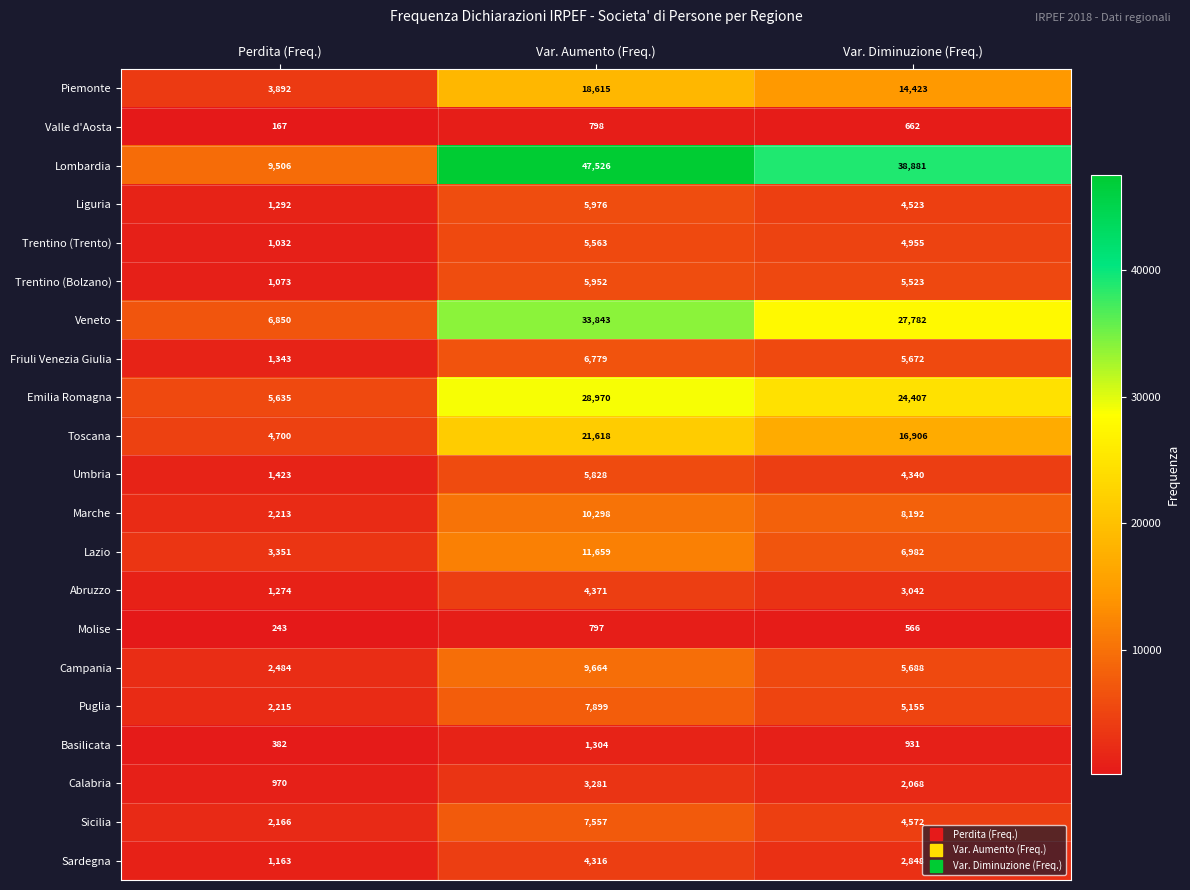

Which series has the widest spread of values?

Lombardia